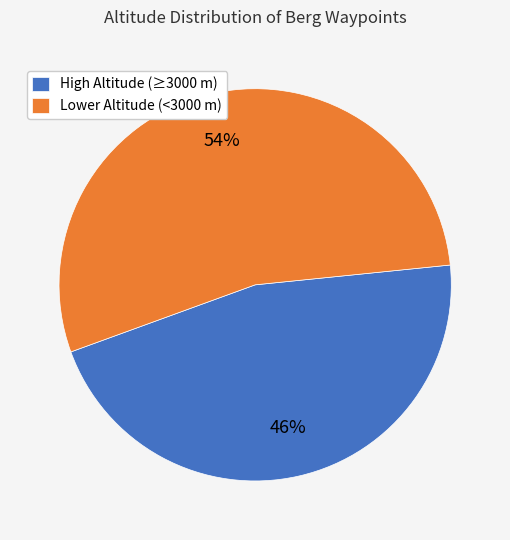

Count the number of slices in the pie.

2